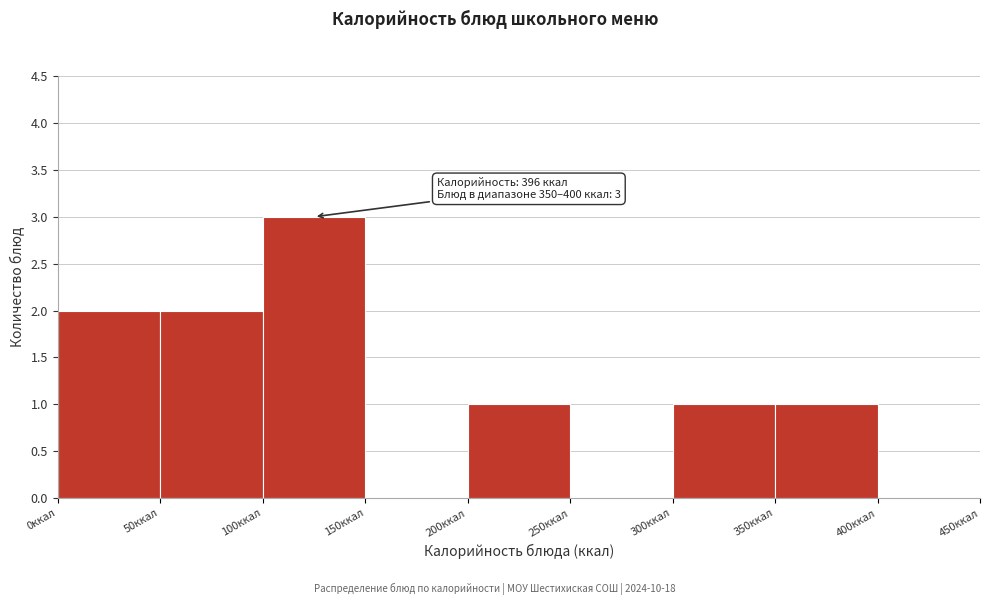

Which range on the x-axis has the tallest bar?

100 to 150